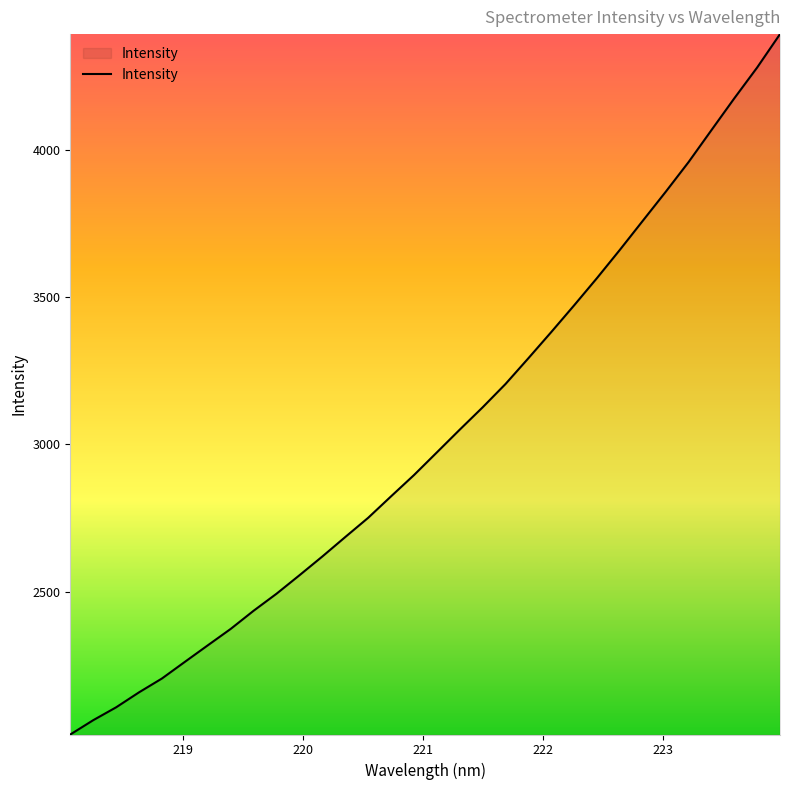

How many lines are shown in the chart?

1